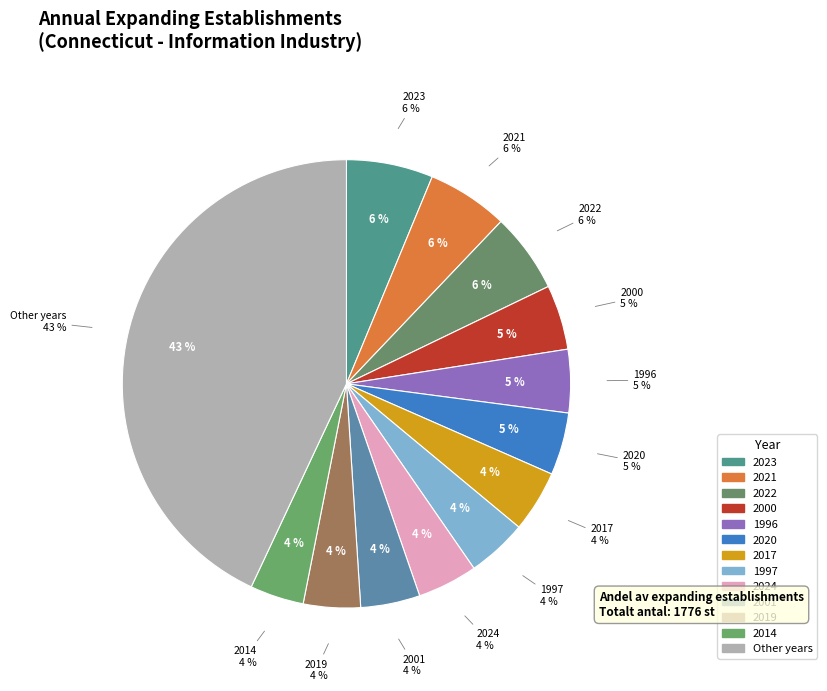

The 2024 slice represents 4% of the pie. True or false?

True